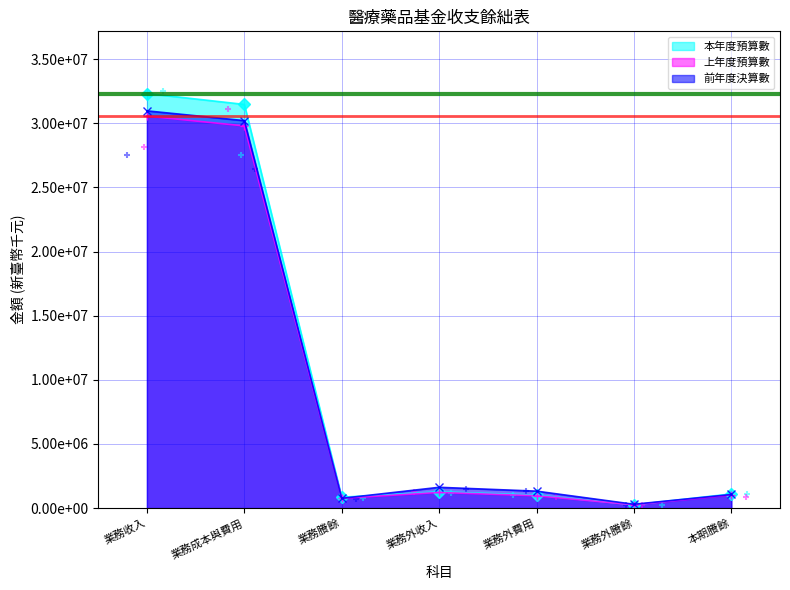

Which series has the widest spread of Y values?

本年度預算數